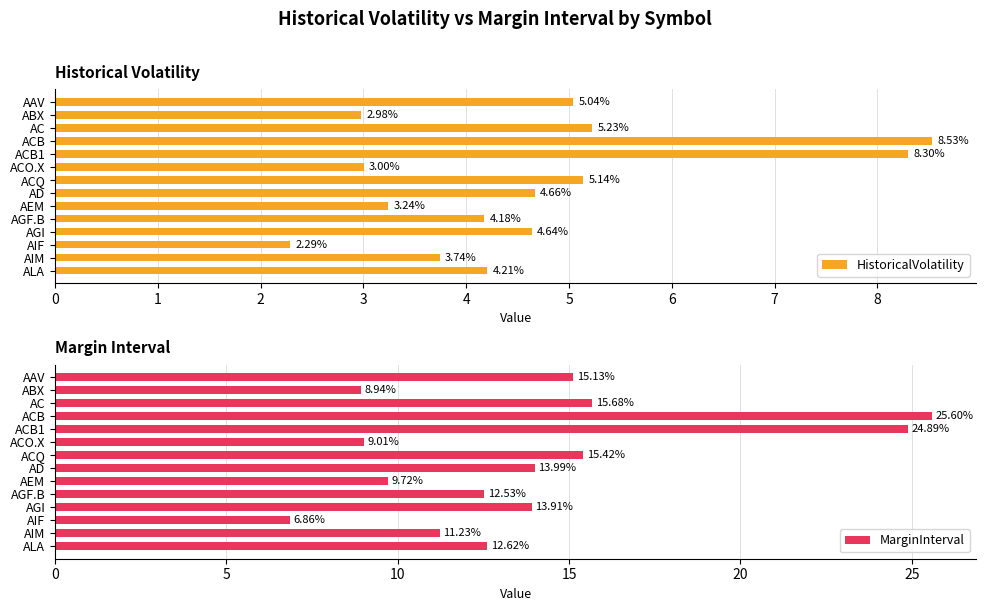

How many series are shown in this chart?

2